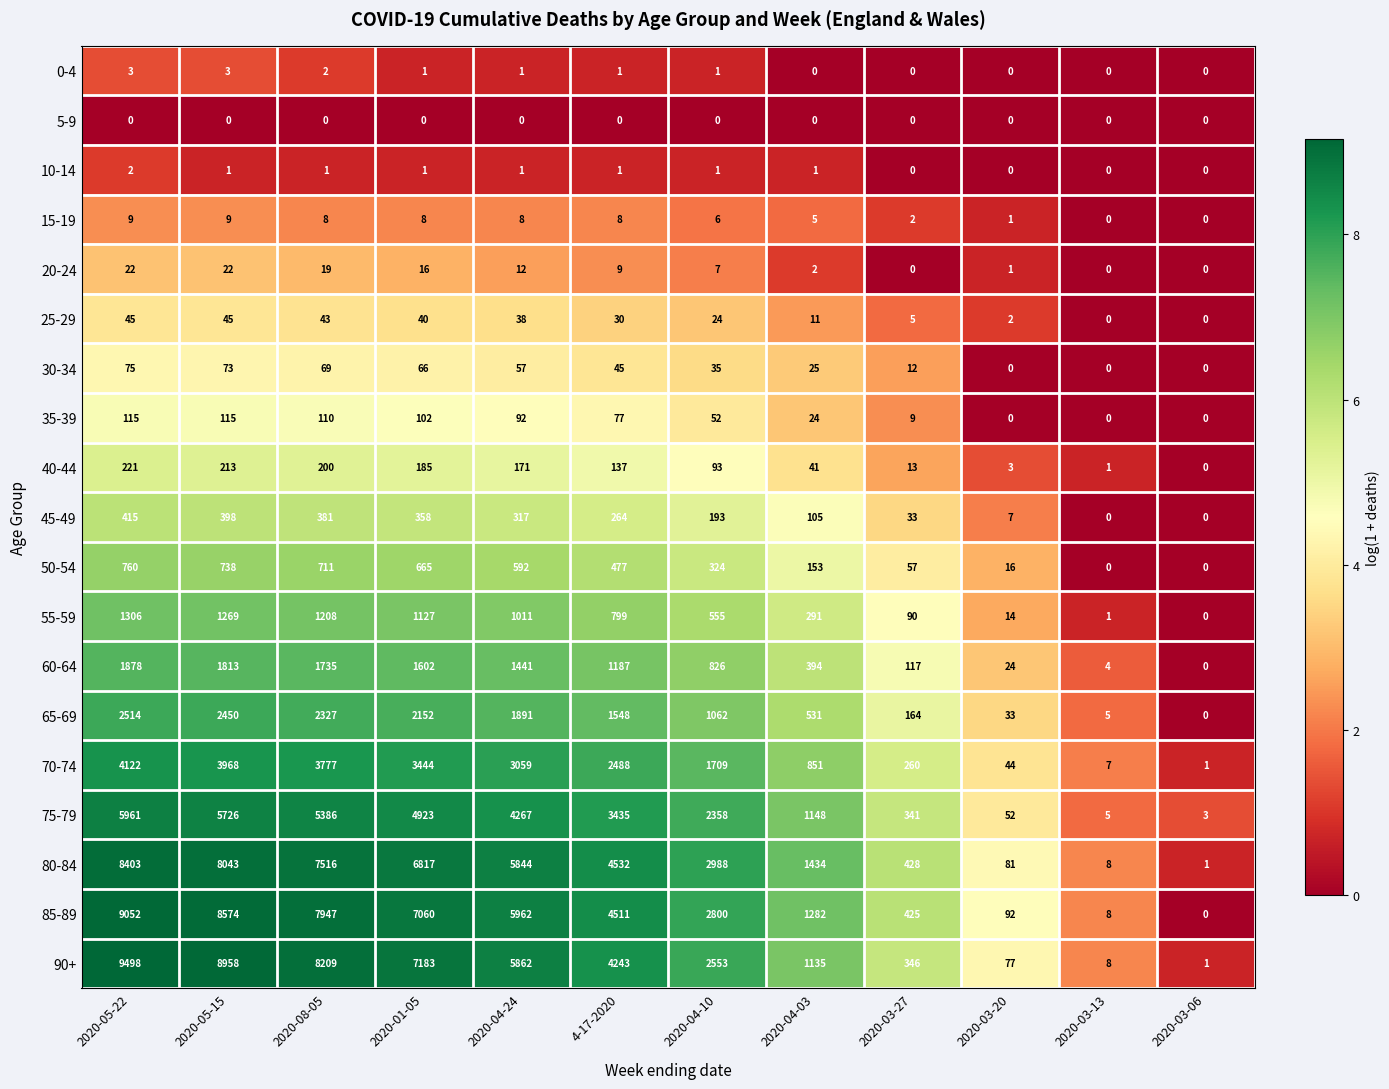

At 2020-05-22, list the series in order from smallest to largest.

5-9, 10-14, 0-4, 15-19, 20-24, 25-29, 30-34, 35-39, 40-44, 45-49, 50-54, 55-59, 60-64, 65-69, 70-74, 75-79, 80-84, 85-89, 90+